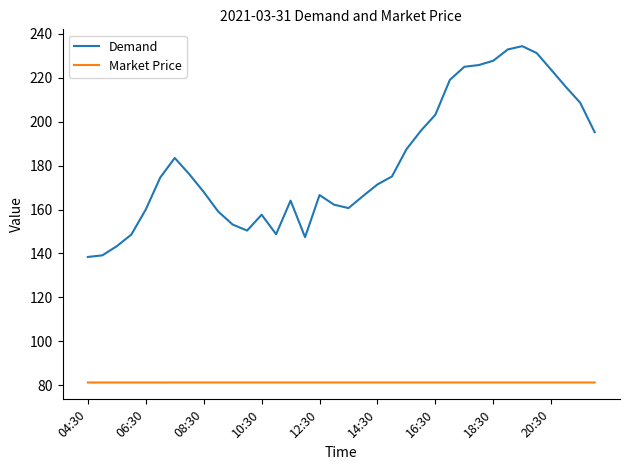

What is the difference between the second highest and minimum values in the Demand series?

94.5